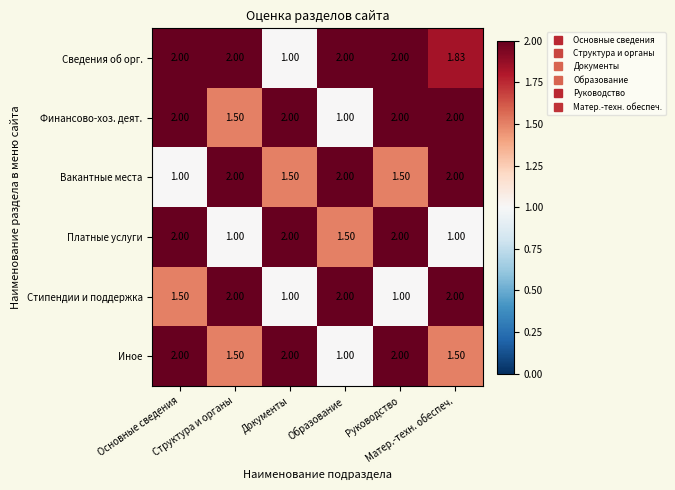

Between Основные сведения and Матер.-техн. обеспеч., which series saw the biggest shift?

Вакантные места